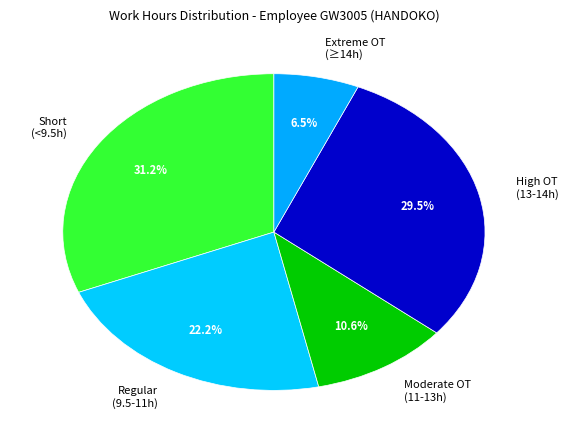

What percentage is NOT represented by Regular (9.5-11h)?

77.8%